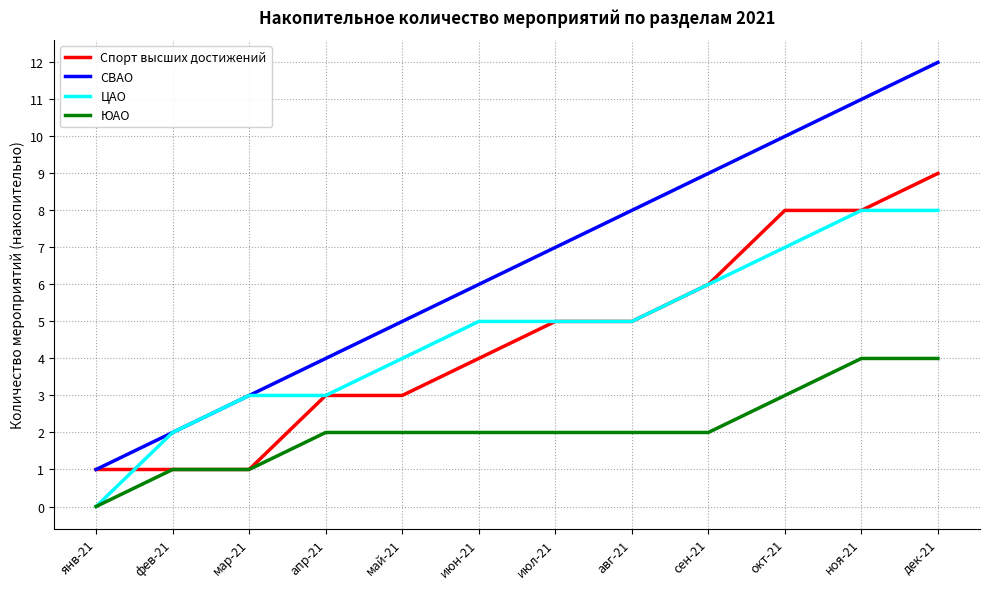

What is the total value across all series at июн-21?

17